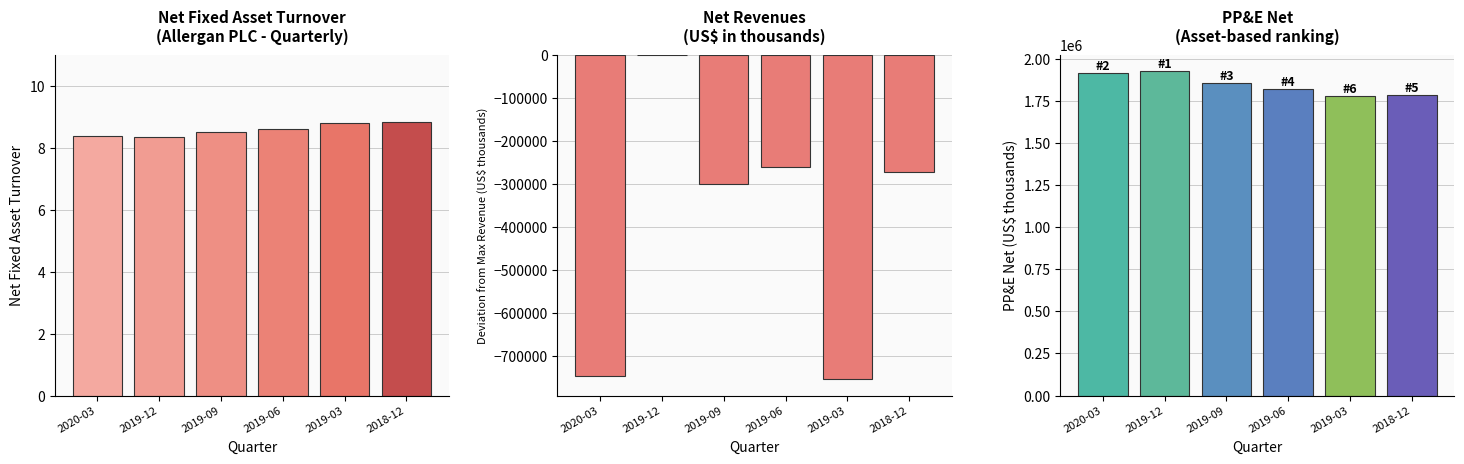

The Net fixed asset turnover series shows 8.8 at 2019-03. True or false?

True